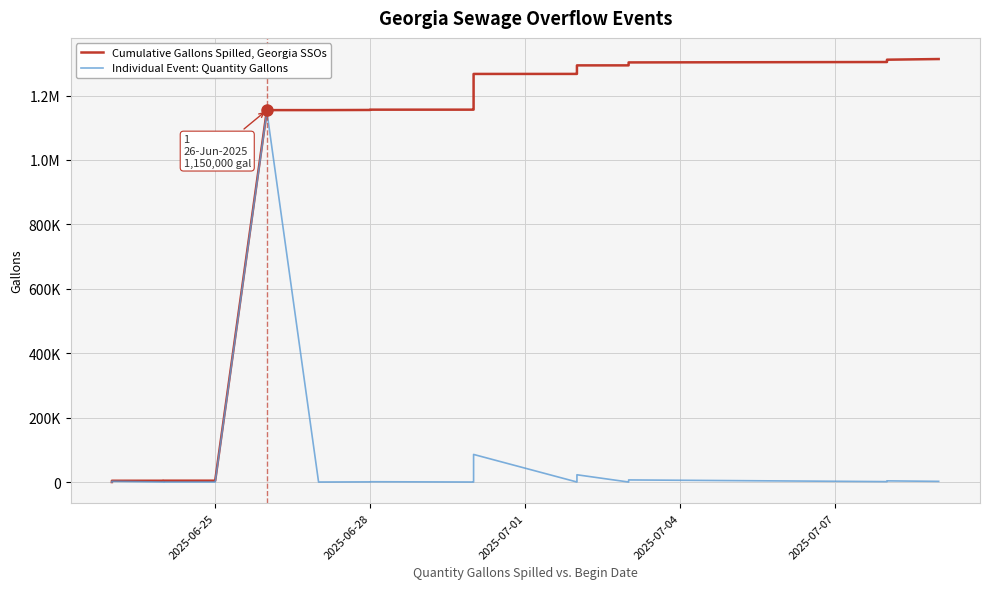

What is the difference between the maximum and minimum values in the Individual Event: Quantity Gallons series?

1149985